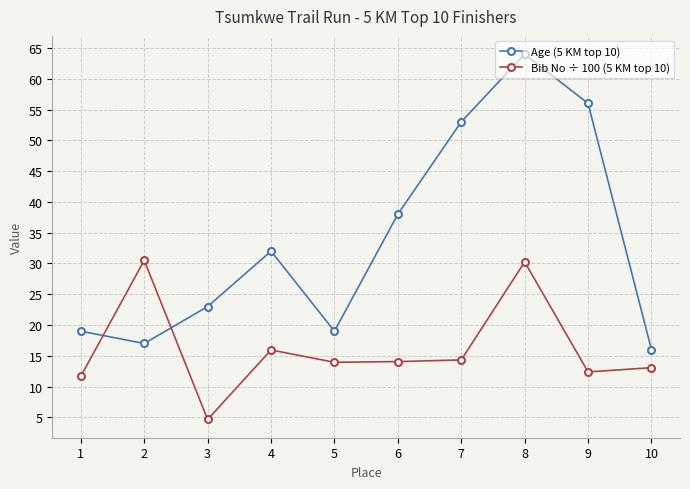

The value of Age (5 KM top 10) at 3 is 23.0. True or false?

True